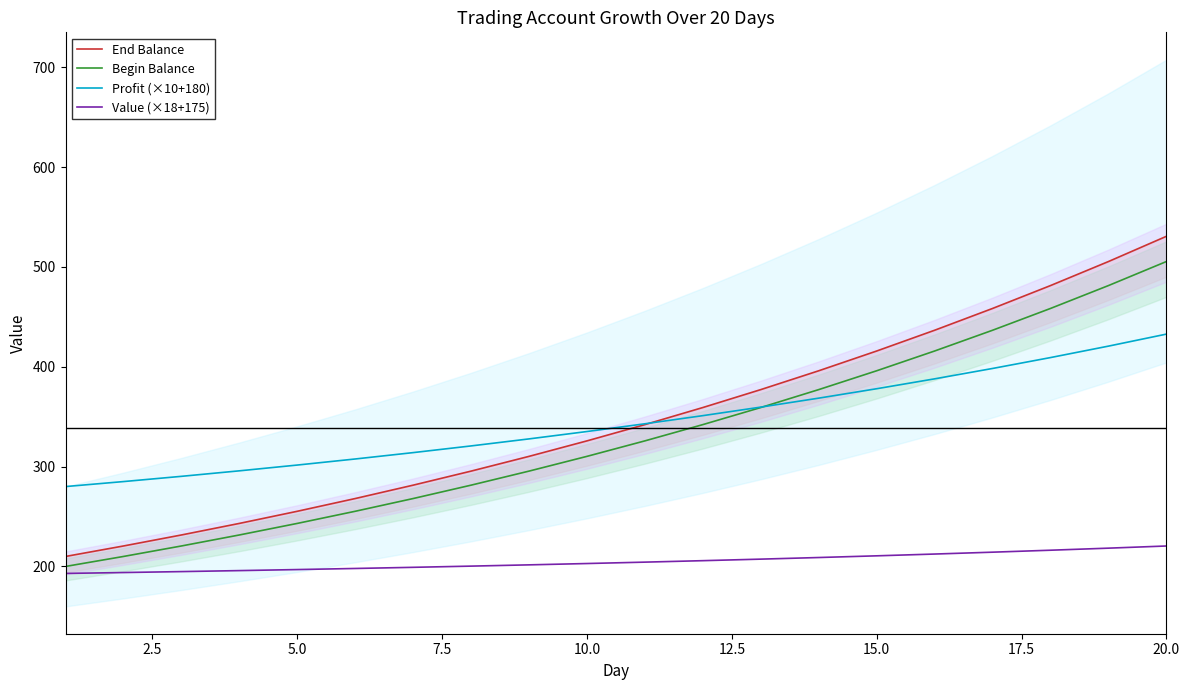

What is the difference between the second highest and second lowest values in the Profit (×10+180) series?

135.7